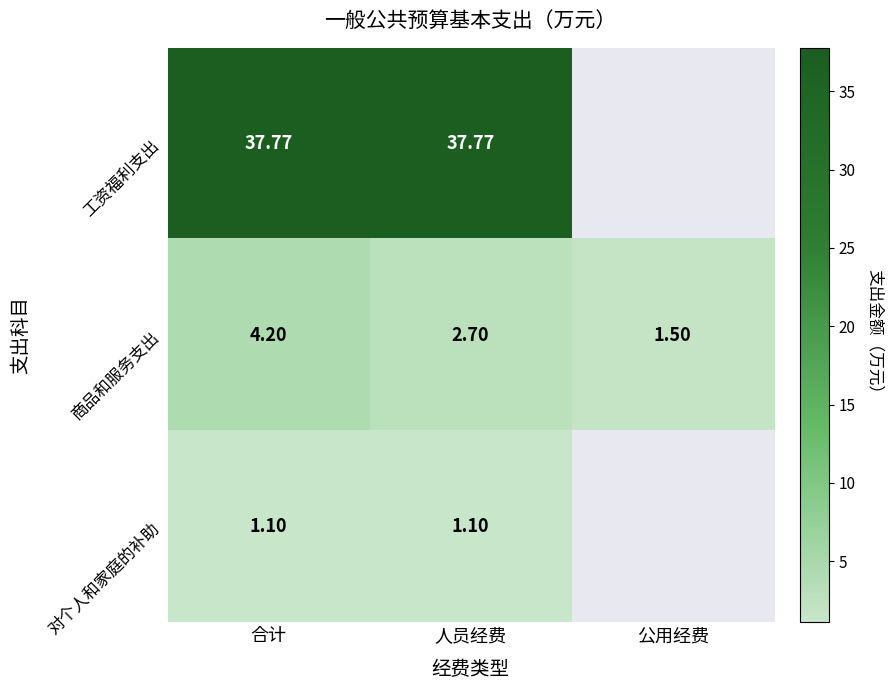

Where does the 商品和服务支出 series first go above 2?

合计